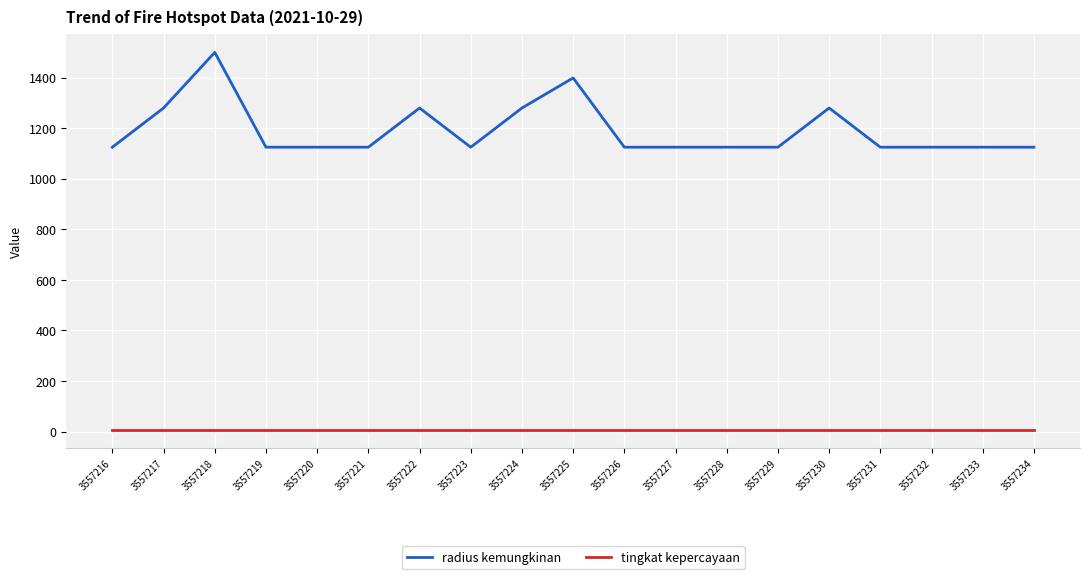

True or false: radius kemungkinan has a value of 1125 at 3557228.

True